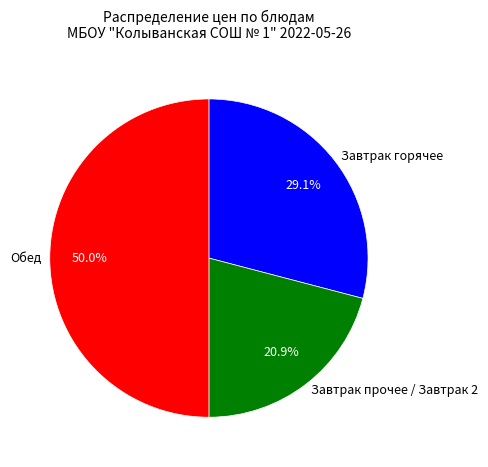

Does Завтрак прочее / Завтрак 2 account for over 50% of the chart?

No